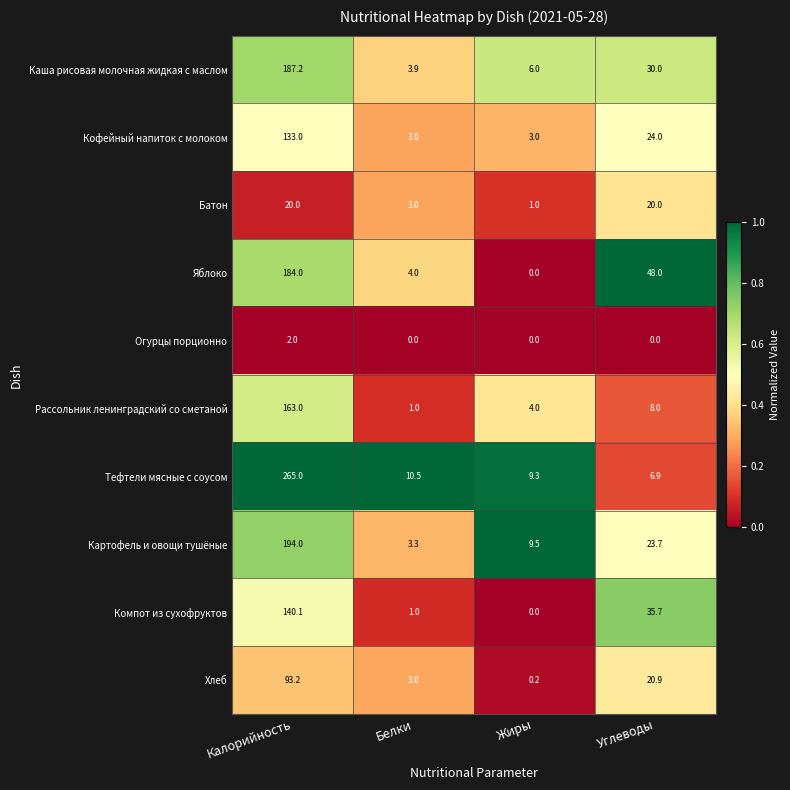

Which series changed the most between Калорийность and Белки?

Тефтели мясные с соусом